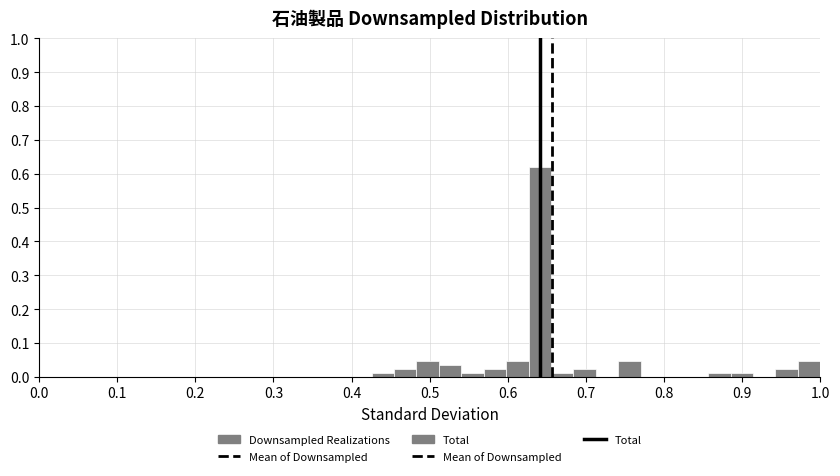

Around what value on the x-axis is the tallest bar? Give the approximate position of its centre, as read against the axis.

0.64